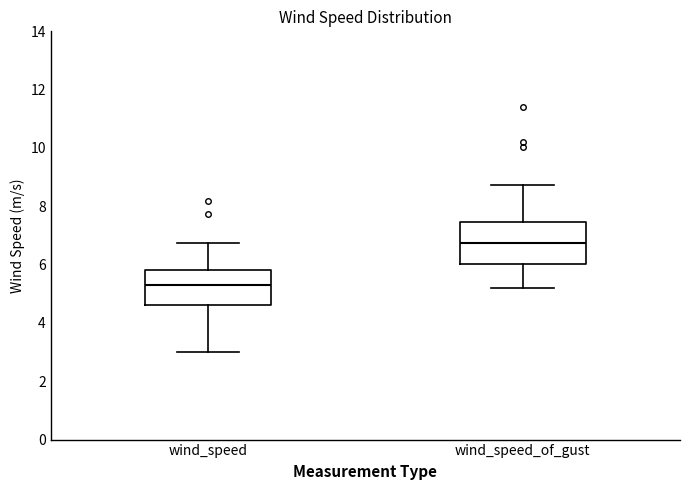

Which box is the tallest, from its lower edge to its upper edge?

wind_speed_of_gust